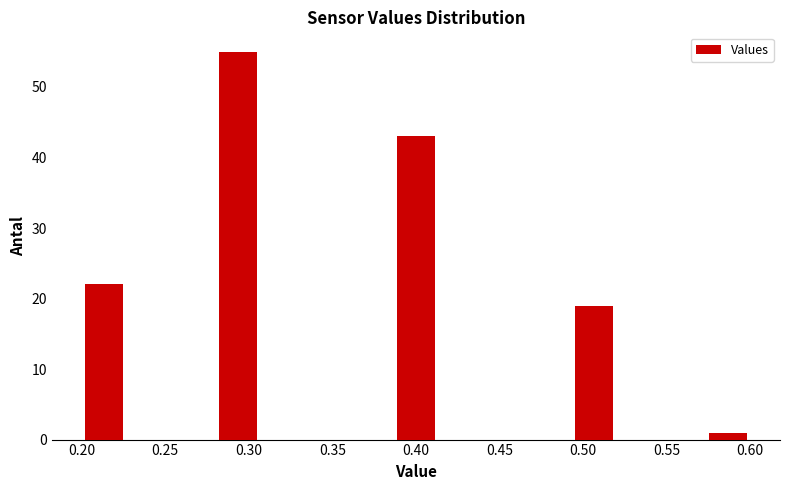

What is the height of the bar covering 0.575 to 0.600 on the x-axis? Neither the bar edges nor the heights are printed on the chart, so give them approximately, as read against the axes.

1